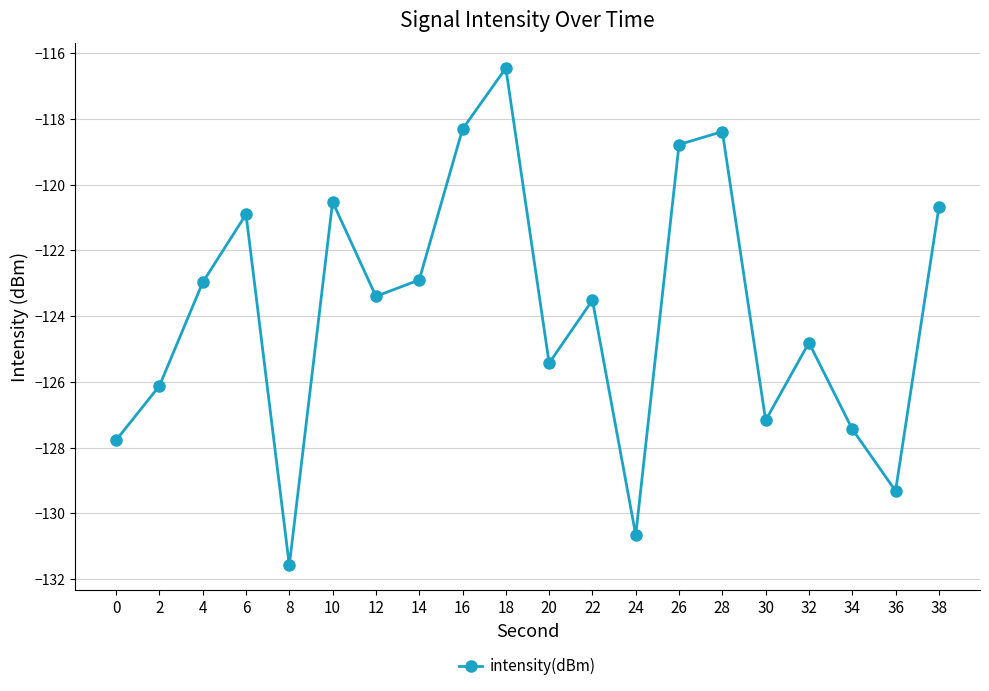

How many points are higher than both their immediate neighbors (excluding endpoints)?

6